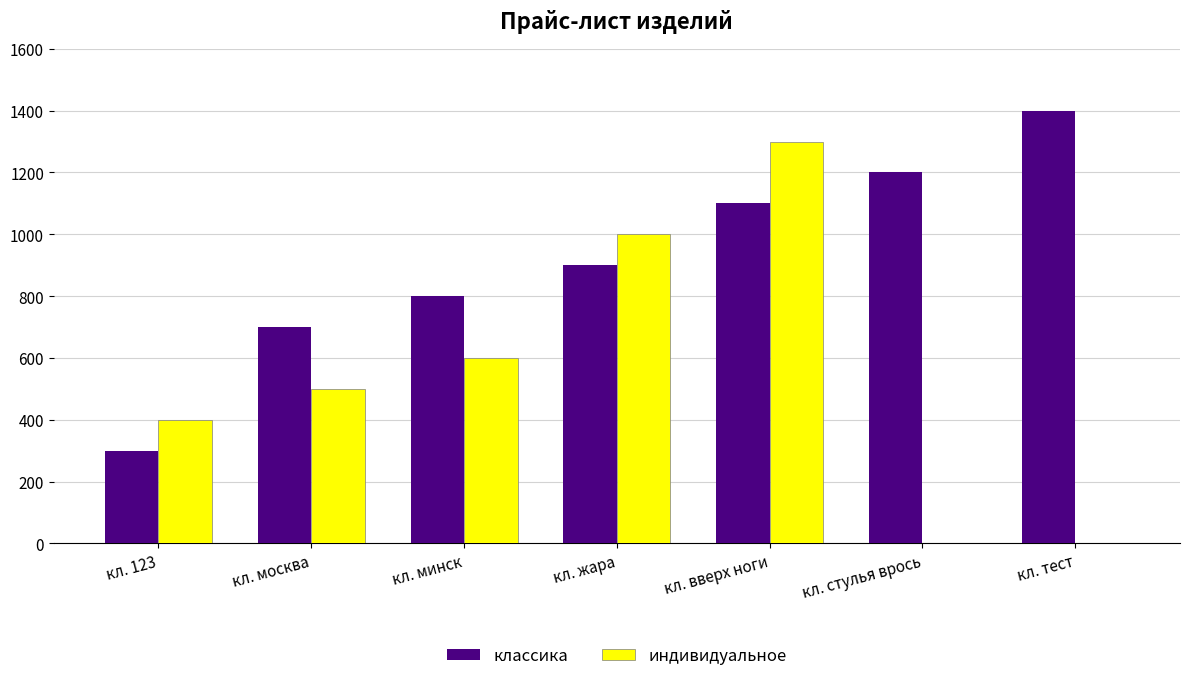

How many data points does each series have?

7